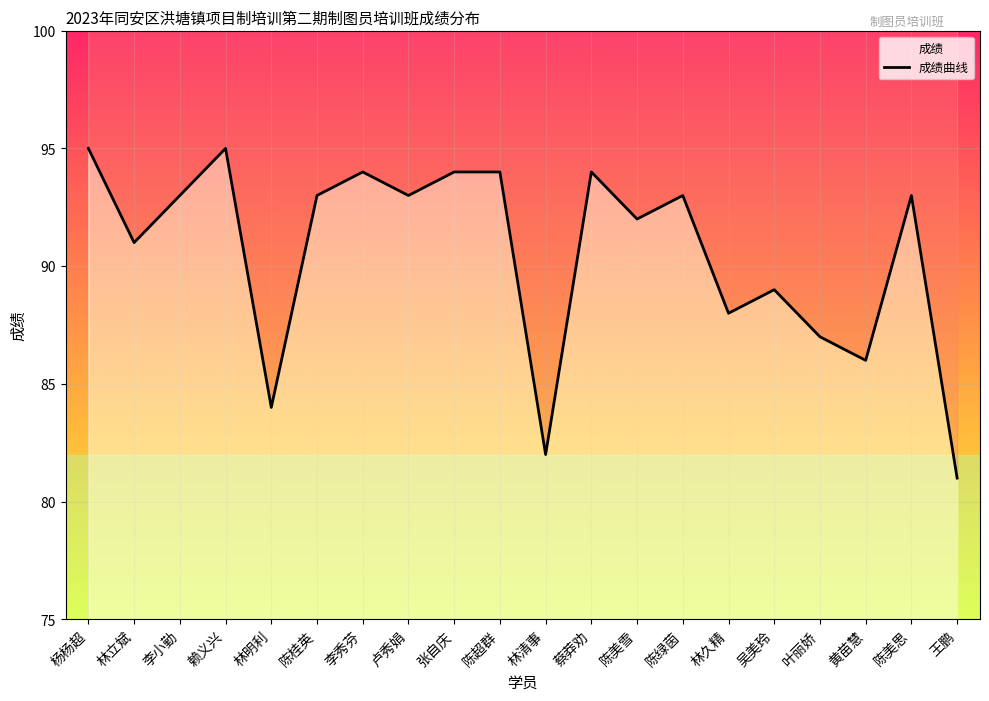

Reading right to left, extract all data points from this chart.

81	93	86	87	89	88	93	92	94	82	94	94	93	94	93	84	95	93	91	95